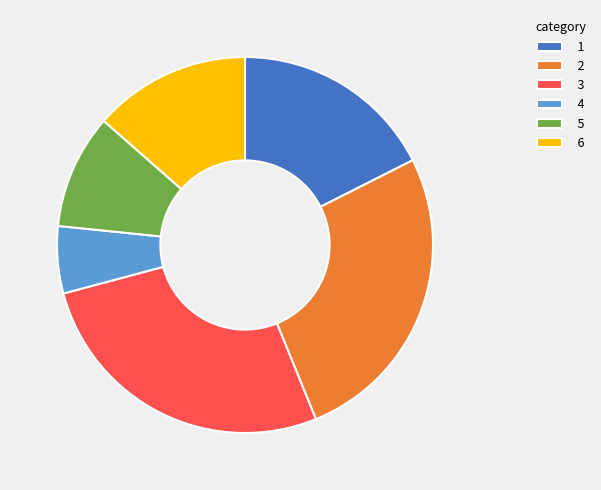

What is the ratio of the value at 4 to the value at 6?

0.4